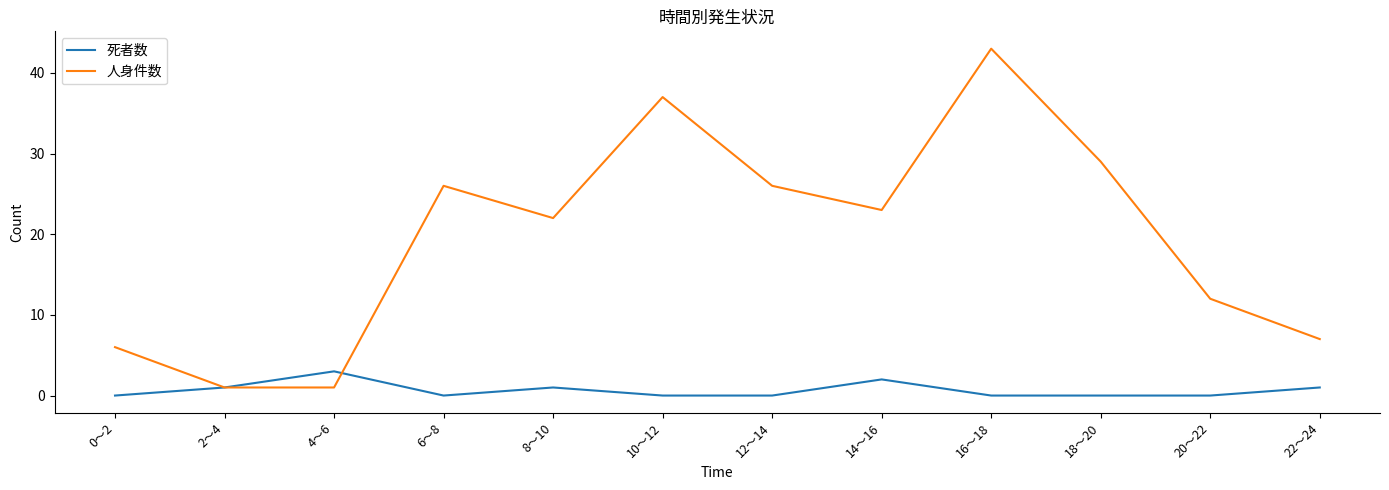

What is the sum of the 人身件数 values at 6～8 and 10～12?

63